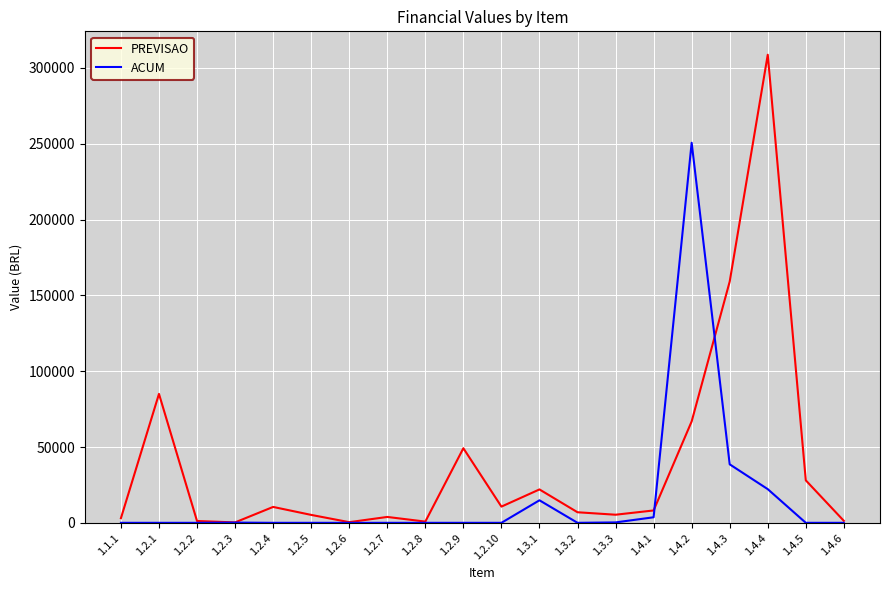

Is the value of PREVISAO at 1.2.1 greater than the value of ACUM at 1.3.2?

Yes